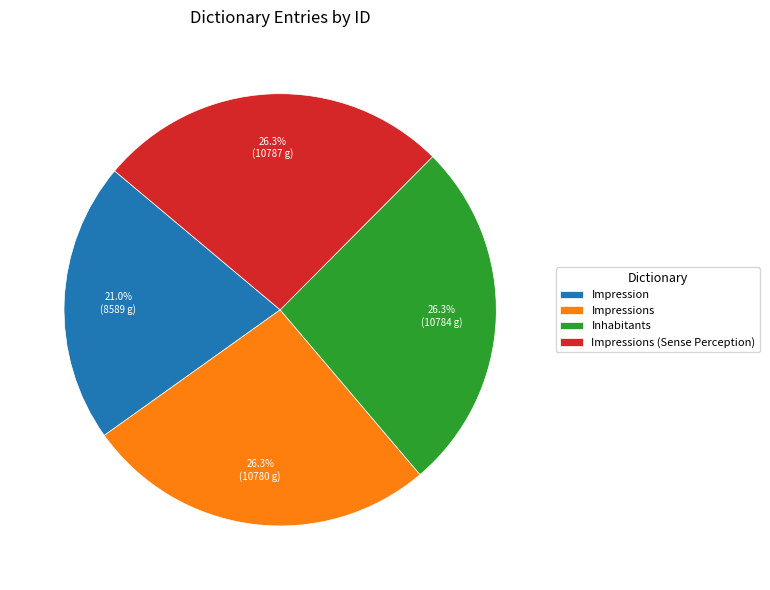

What percentage is the Impression slice, to the nearest percent?

21%